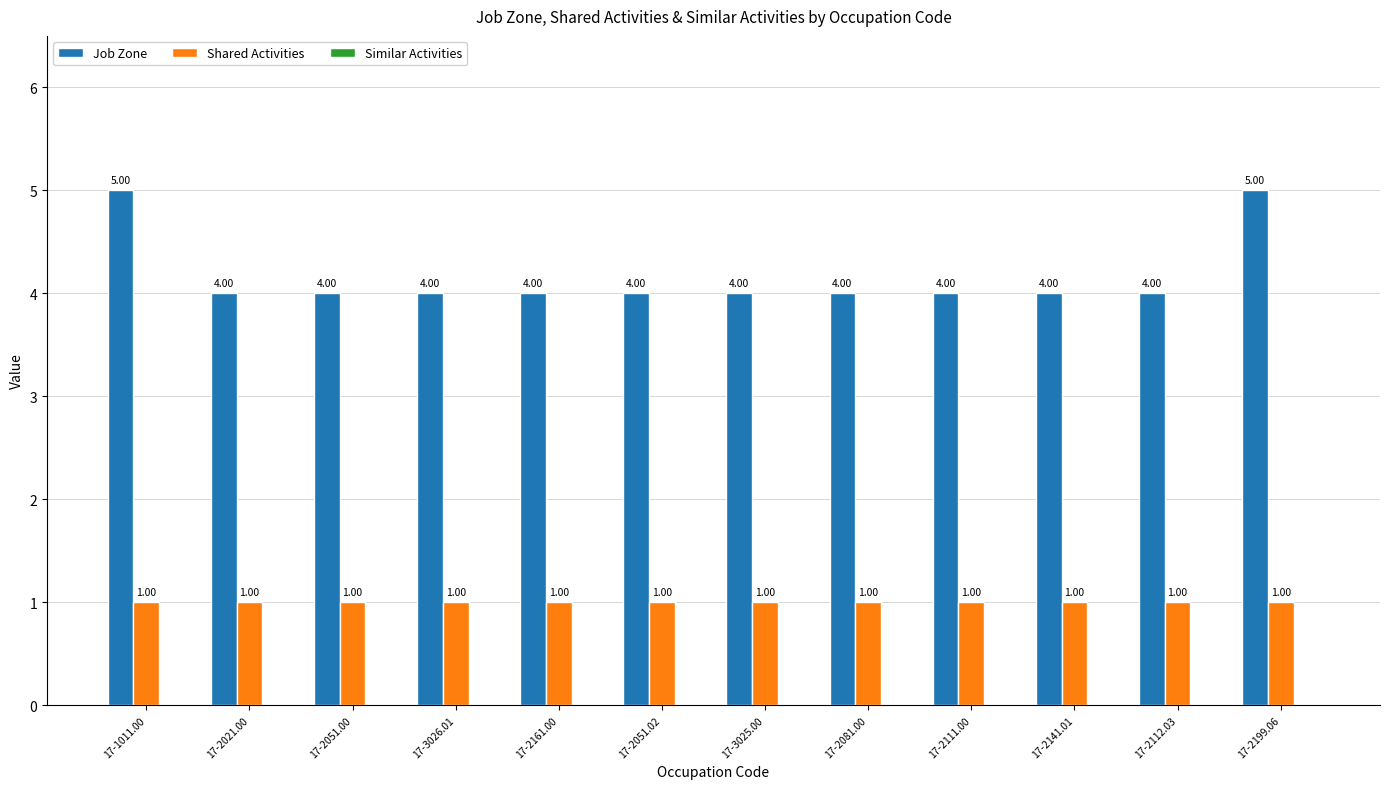

How many bars are there in each group?

2